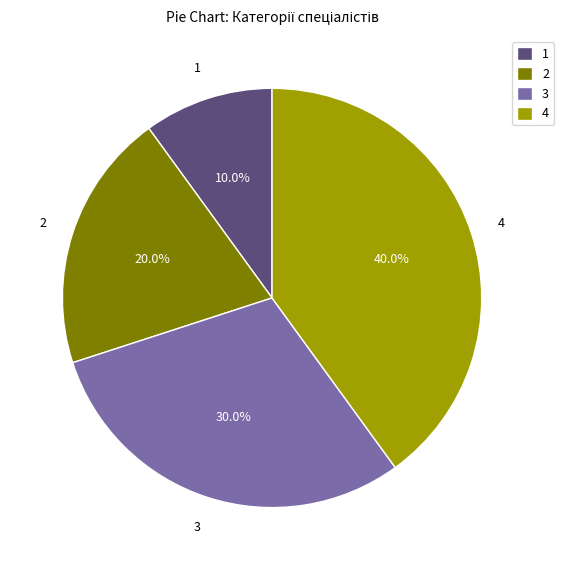

Is there a majority slice in this chart?

No